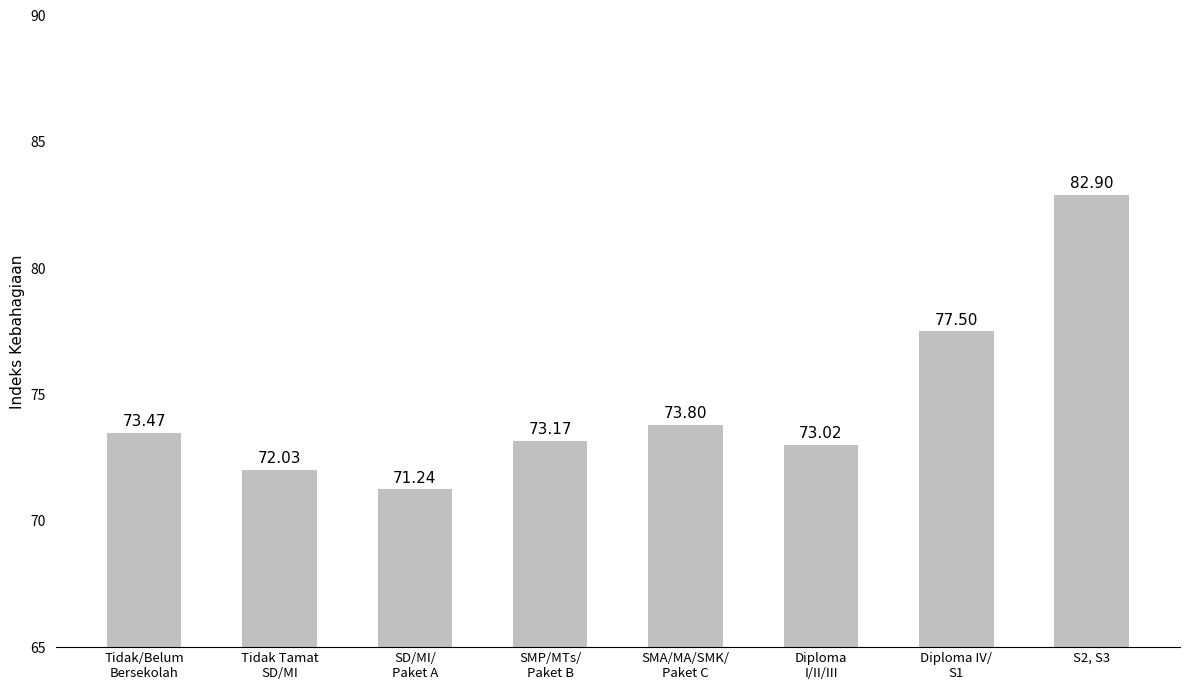

True or false: the data shows 77.5 at Diploma IV/
S1.

True